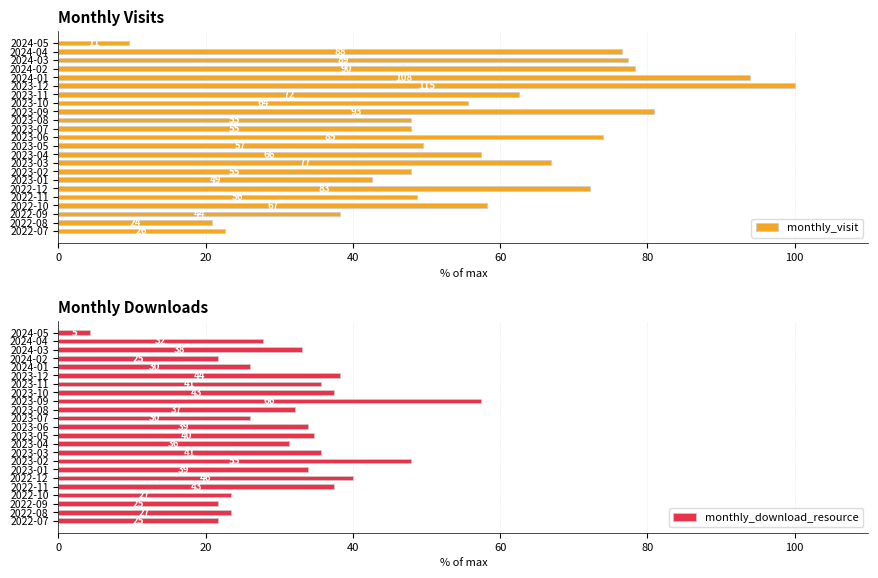

What is the highest value of the monthly_visit series?

100.0